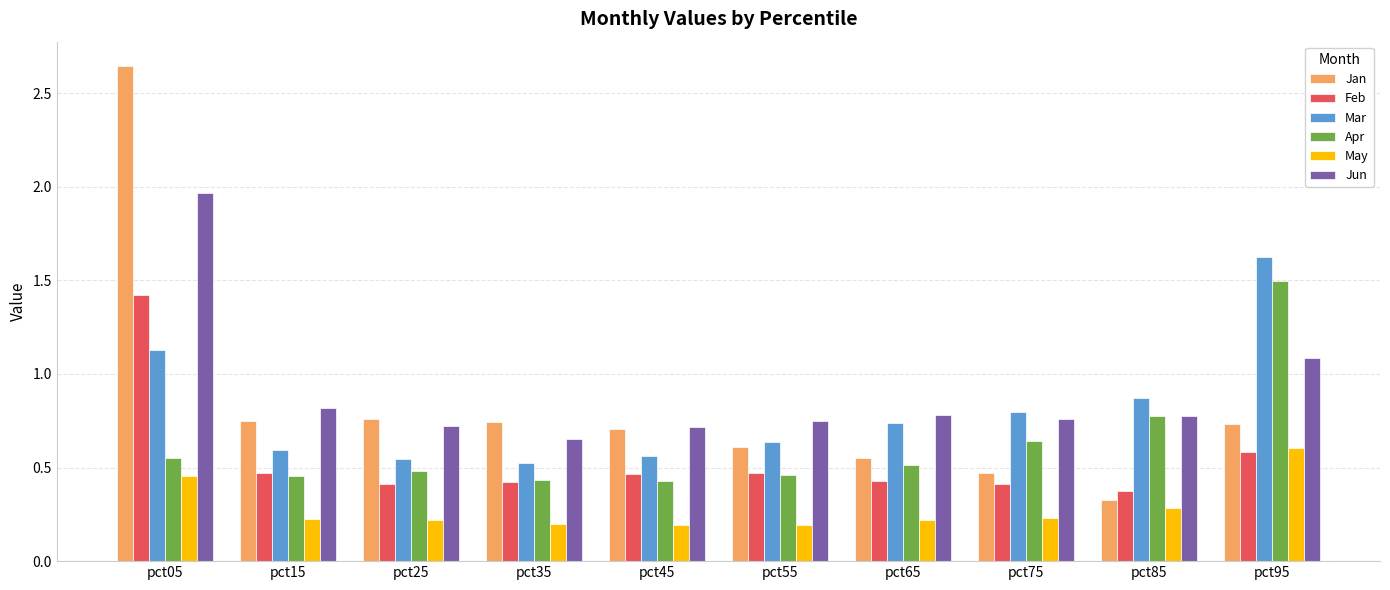

Between pct65 and pct95, which series saw the biggest shift?

Apr